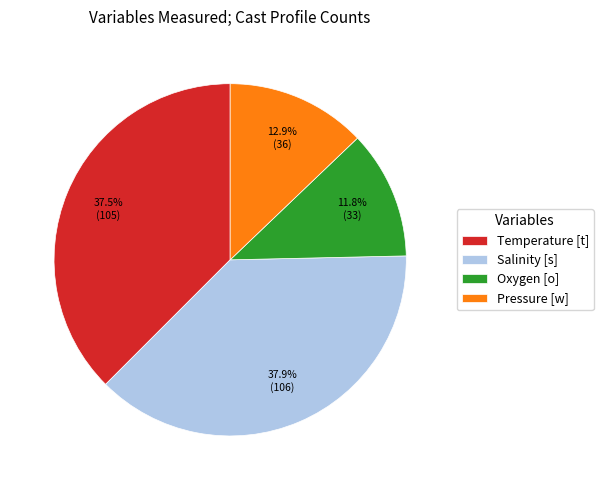

What is the total percentage of Temperature [t] and Oxygen [o]?

49.3%